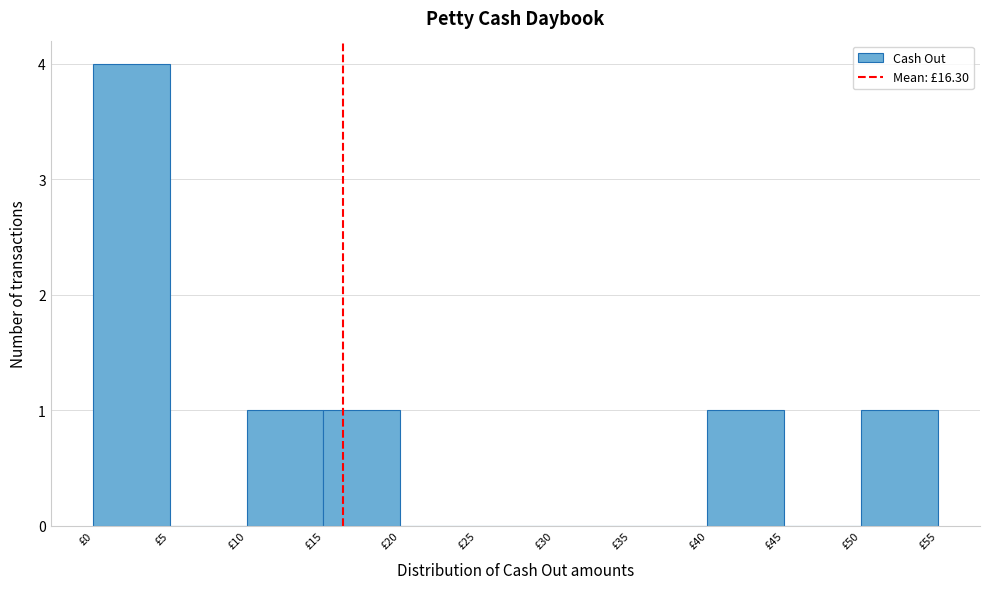

Reading left to right, transcribe this chart: for each bar, give the range it covers on the x-axis and its height. The values are not printed on the chart, so give them approximately, as read against the axis.

0 to 5: 4
5 to 10: 0
10 to 15: 1
15 to 20: 1
20 to 25: 0
25 to 30: 0
30 to 35: 0
35 to 40: 0
40 to 45: 1
45 to 50: 0
50 to 55: 1